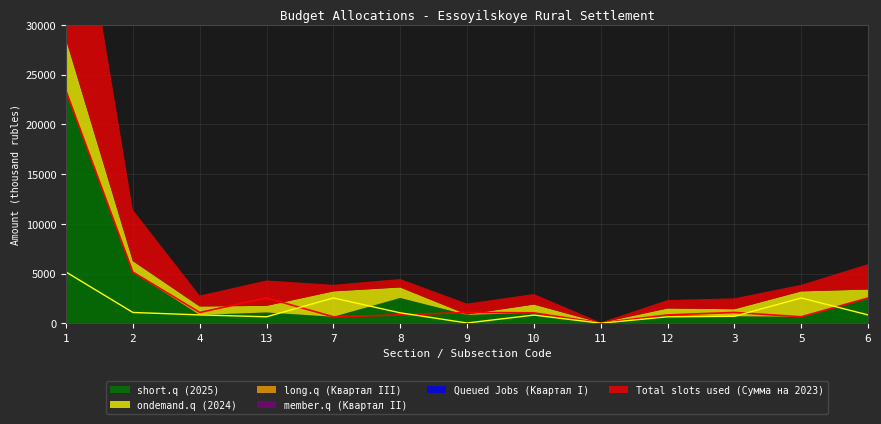

Which category has the highest value in the Total slots used (Сумма на 2023) series?

1